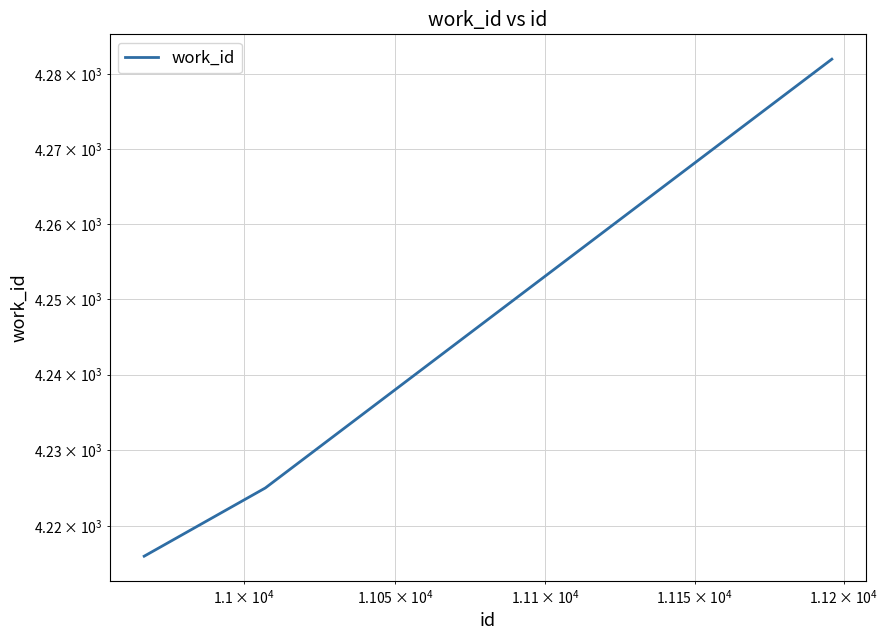

How many lines are shown in the chart?

1